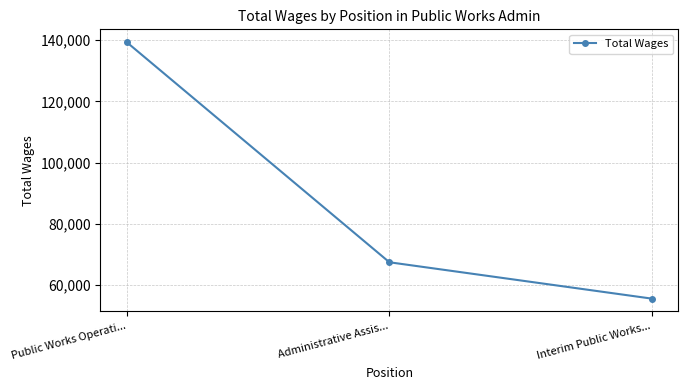

What value does the data have at Interim Public Works...?

55500